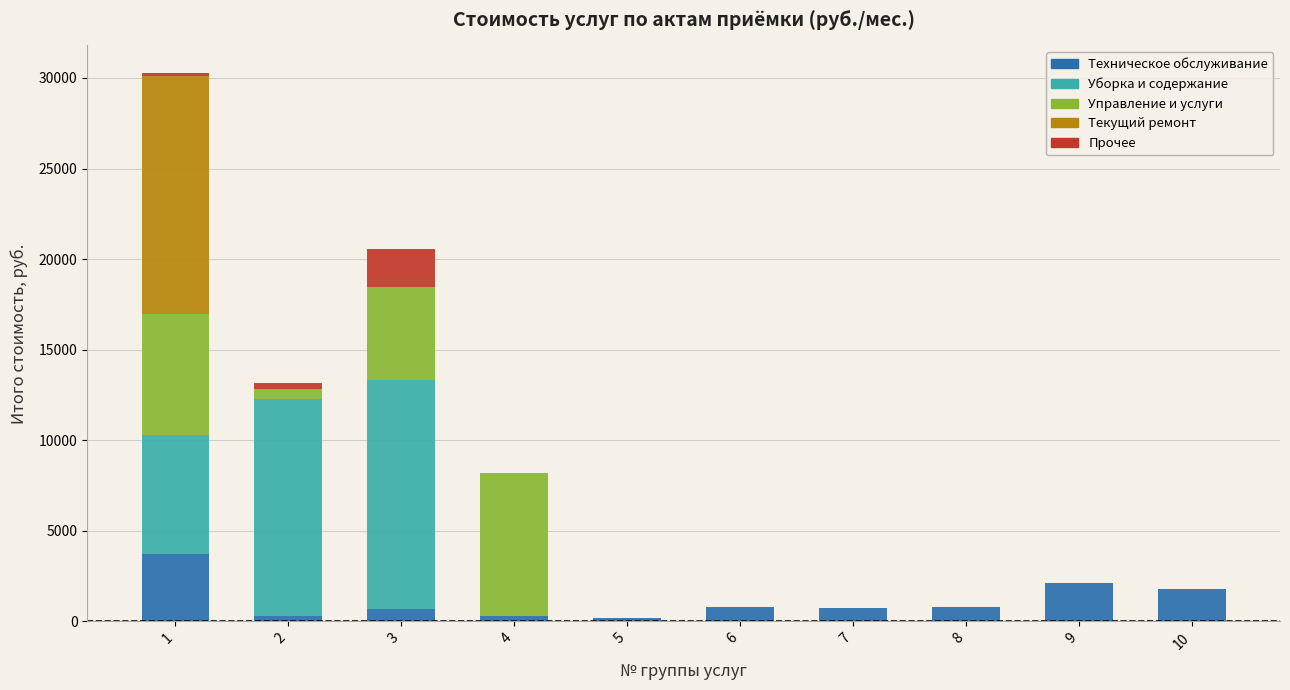

What is the highest value of the Техническое обслуживание series?

3694.6